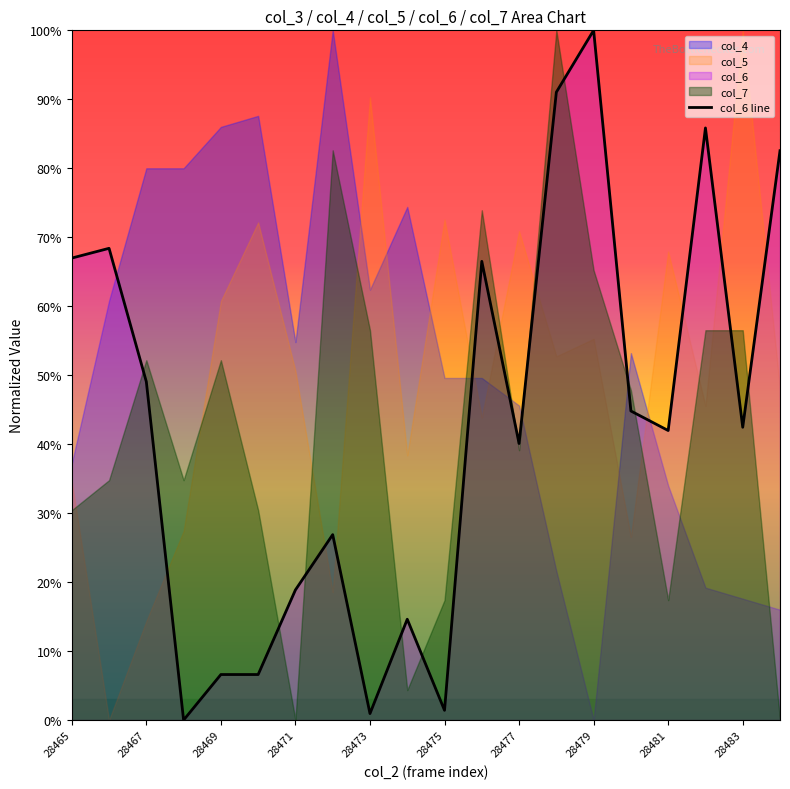

Reading left to right, list all the values displayed in this chart.

0.7	0.7	0.5	0.0	0.1	0.1	0.2	0.3	0.0	0.1	0.0	0.7	0.4	0.9	1.0	0.4	0.4	0.9	0.4	0.8